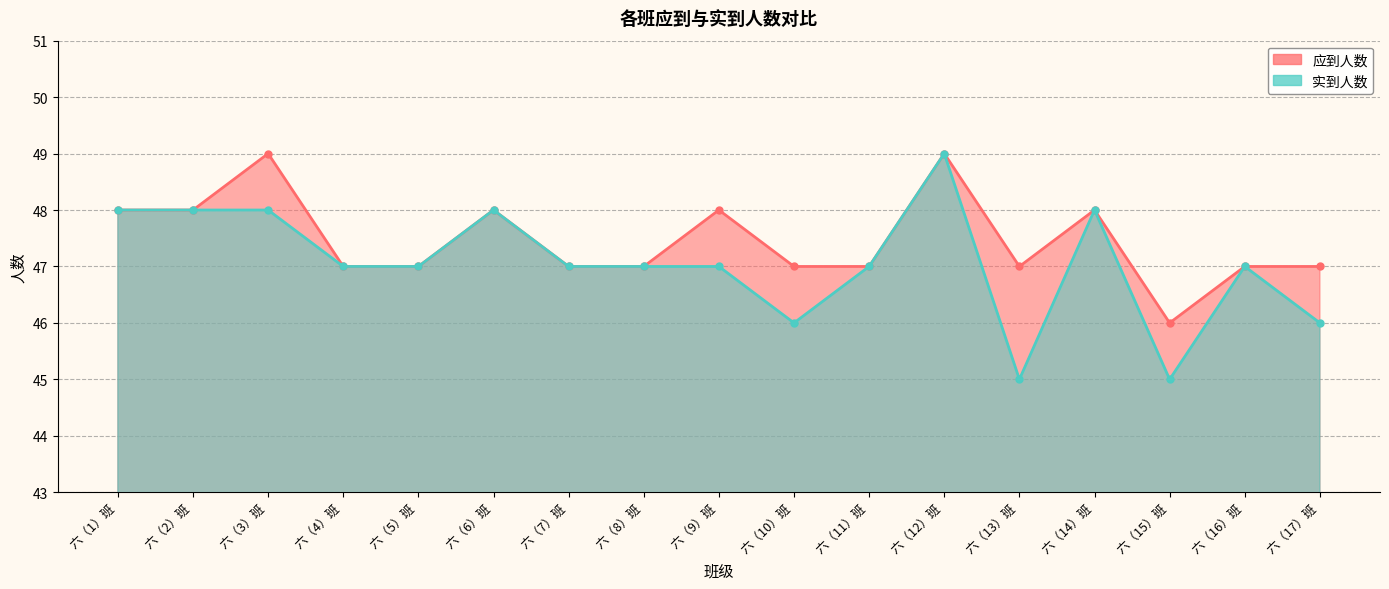

Count the number of categories in the chart.

17